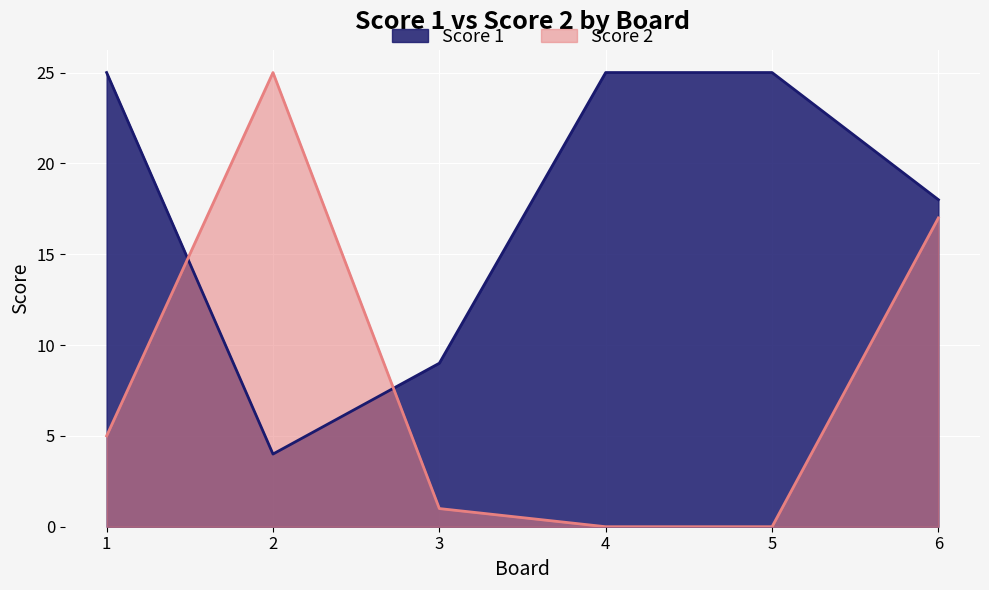

Where do Score 2 and Score 1 first cross each other?

1 and 2